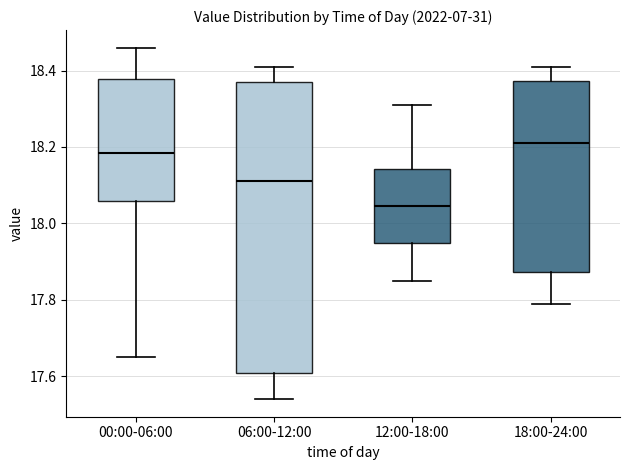

Which box's median line is the lowest?

12:00-18:00